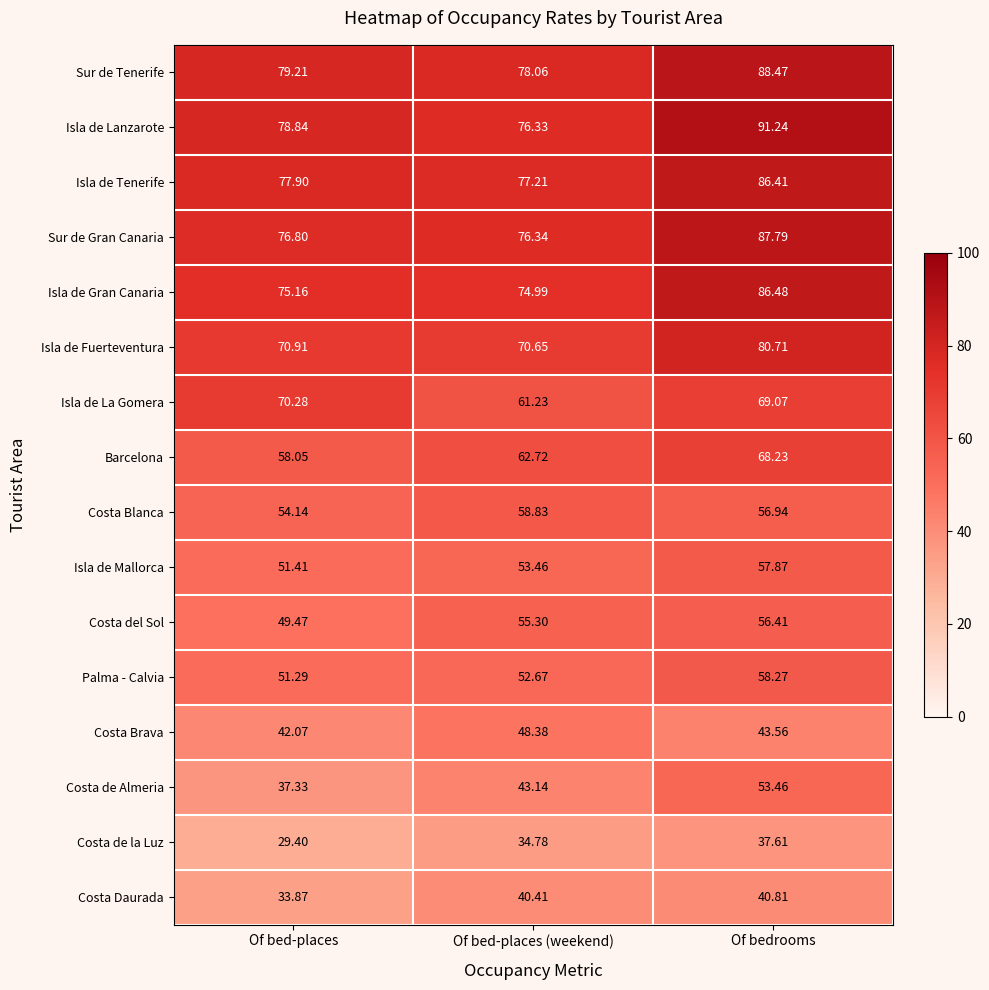

Rank the series at Of bed-places from highest to lowest value.

Sur de Tenerife, Isla de Lanzarote, Isla de Tenerife, Sur de Gran Canaria, Isla de Gran Canaria, Isla de Fuerteventura, Isla de La Gomera, Barcelona, Costa Blanca, Isla de Mallorca, Palma - Calvia, Costa del Sol, Costa Brava, Costa de Almeria, Costa Daurada, Costa de la Luz